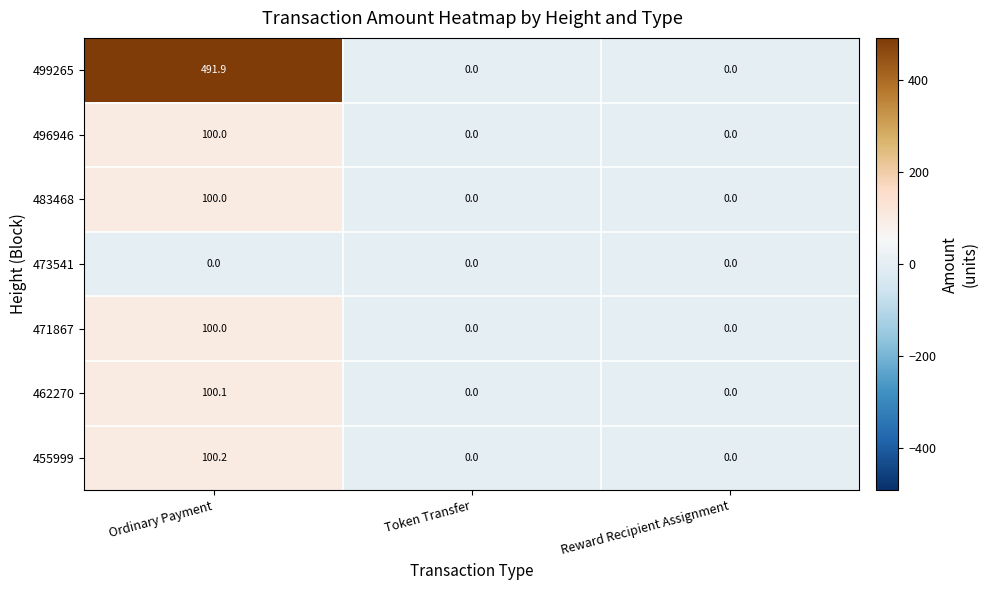

Which series has the largest total across all categories?

499265